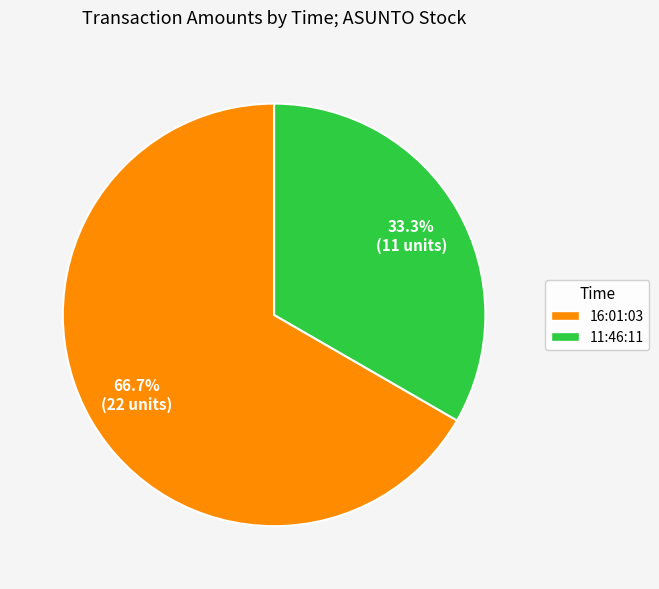

What percentage do 11:46:11 and 16:01:03 together represent?

100.0%